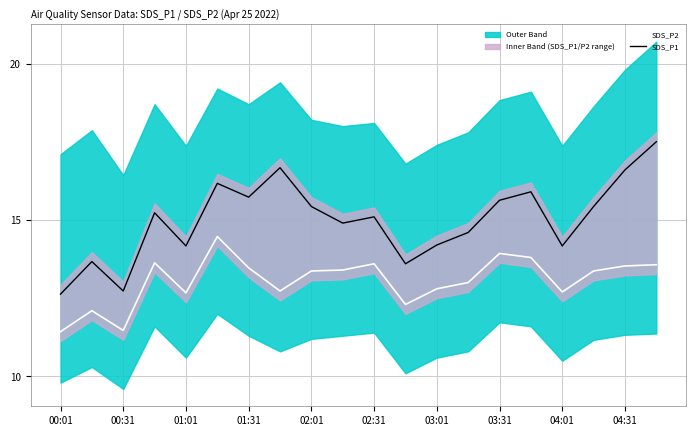

True or false: SDS_P1 has a value of 18.3 at 11.

False